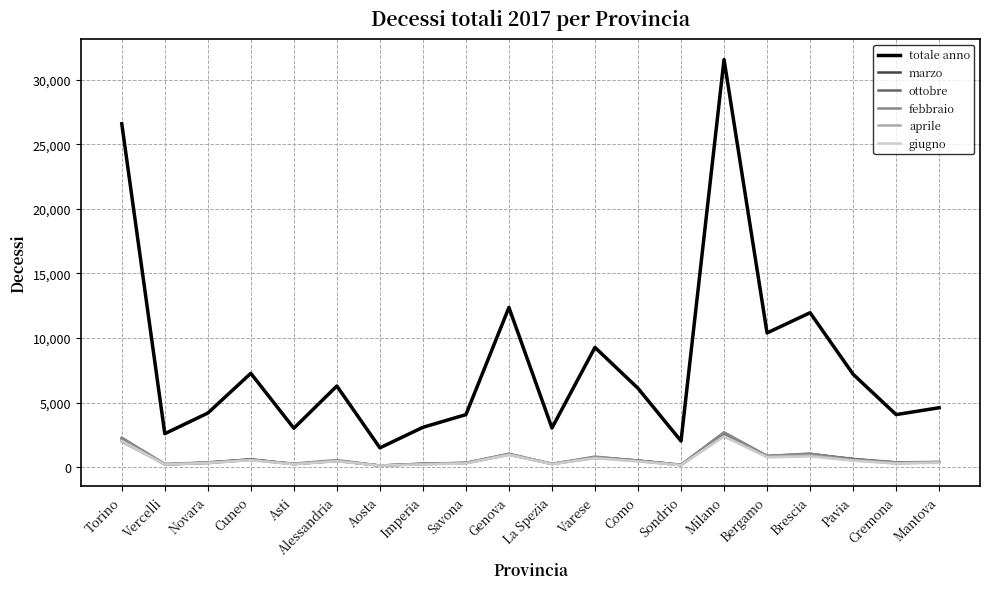

What are all the series names shown in the legend?

totale anno, marzo, ottobre, febbraio, aprile, giugno